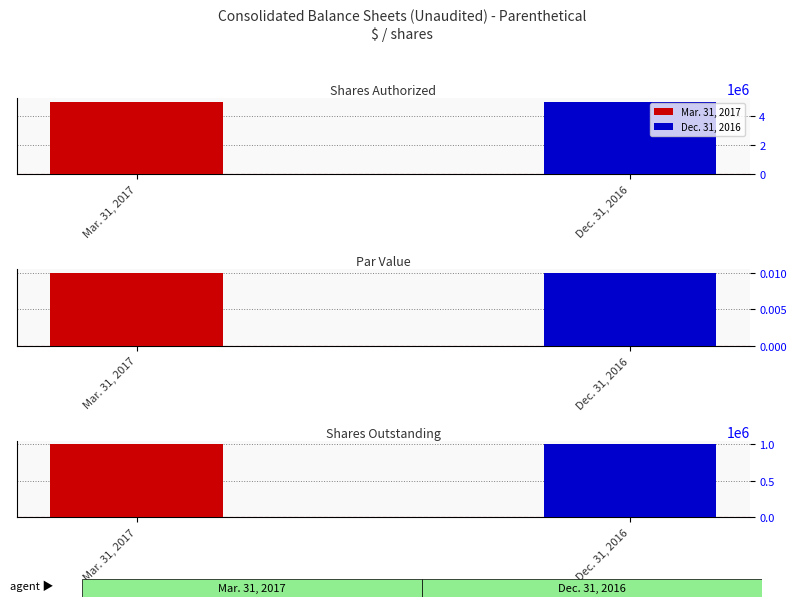

What position from the left is Par Value?

2